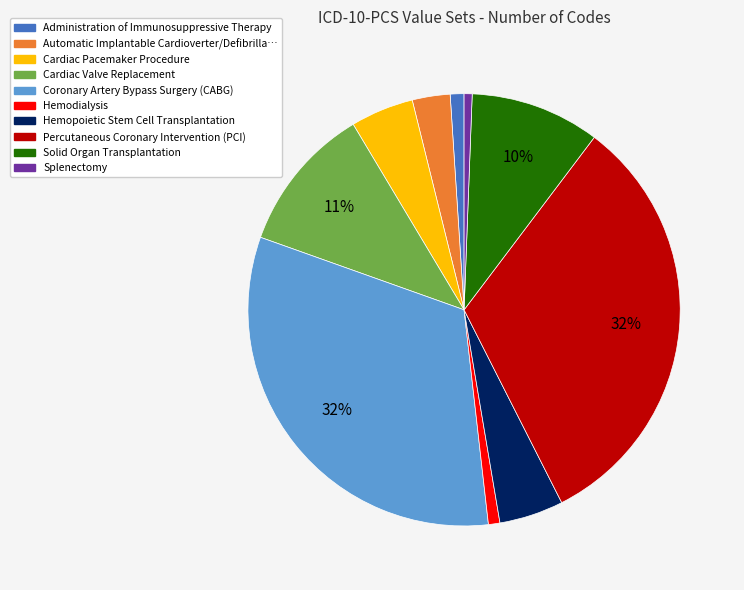

How many segments does this pie chart have?

10